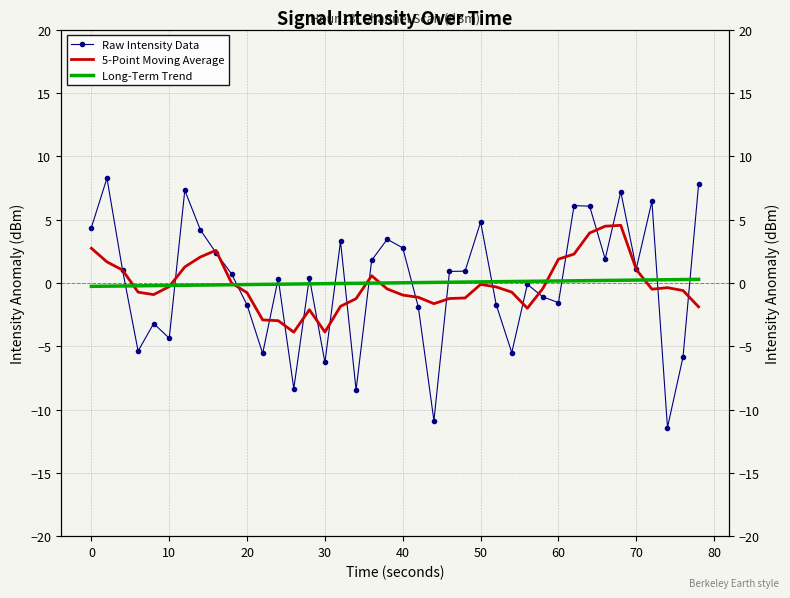

Rank the series by their maximum value, from lowest to highest.

Long-Term Trend, 5-Point Moving Average, Raw Intensity Data